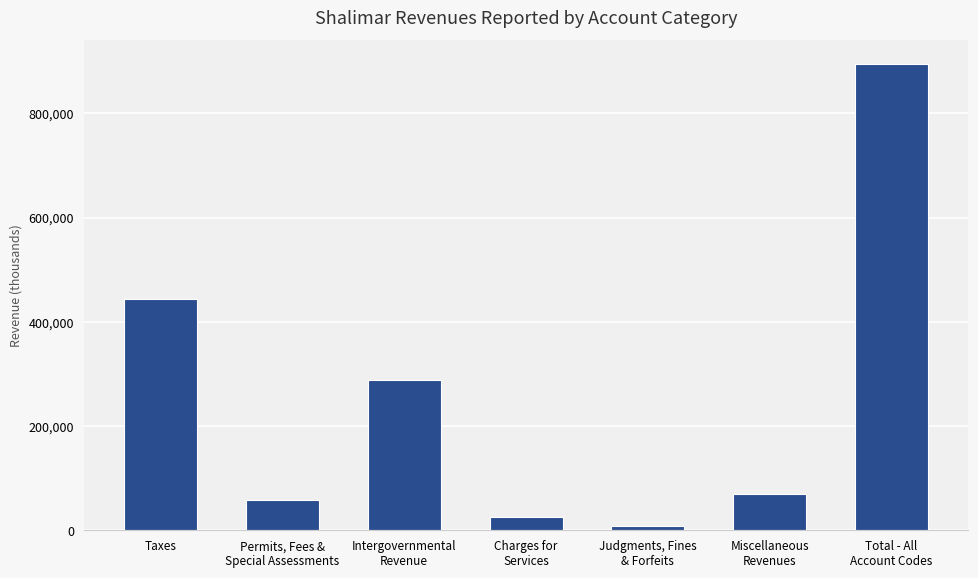

What is the label of the 4th bar from the left?

Charges for
Services